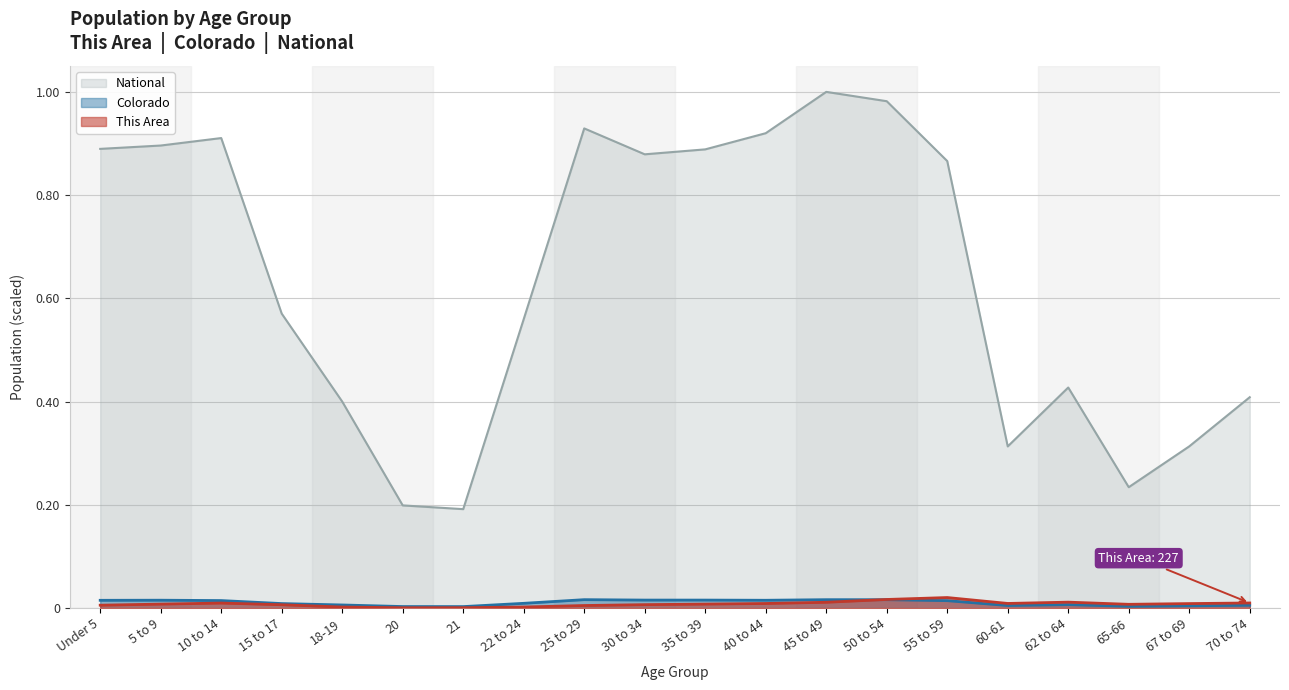

Which series has the widest spread of values?

National